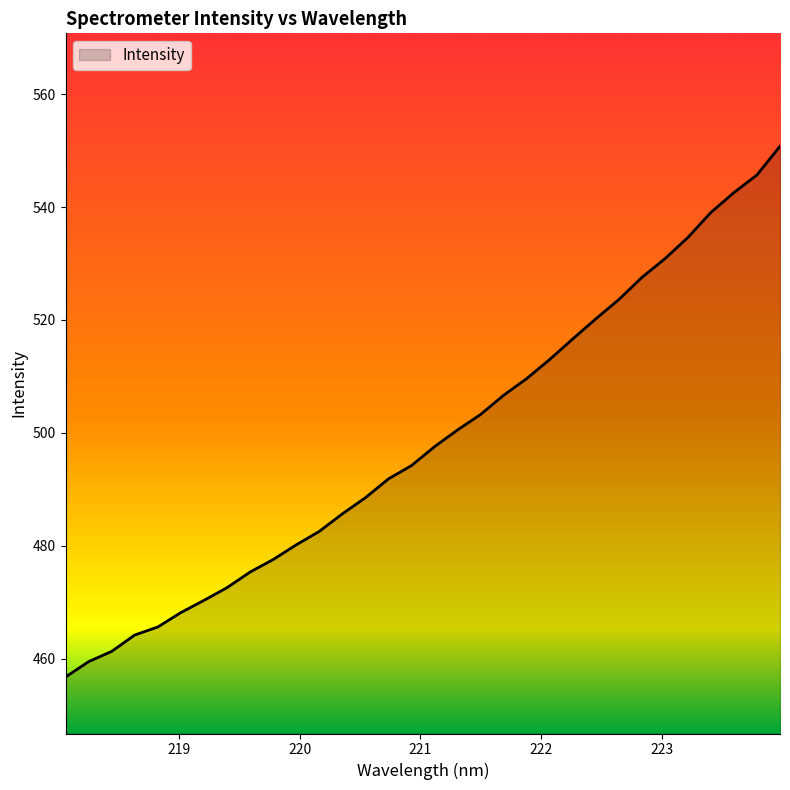

What is the difference between the maximum and minimum values?

94.0